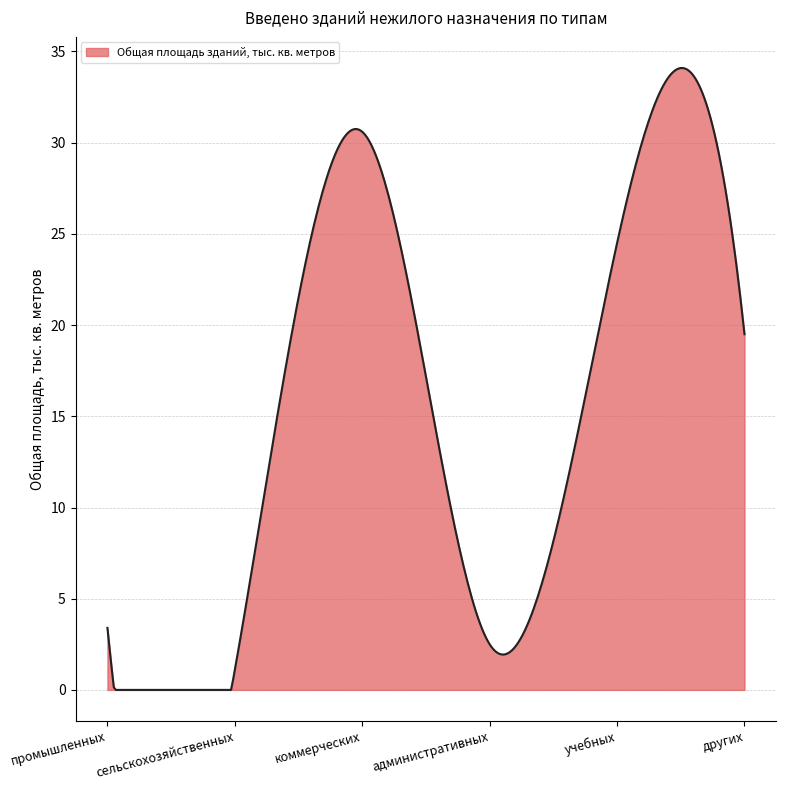

Does the chart display data point markers on the line(s)?

No